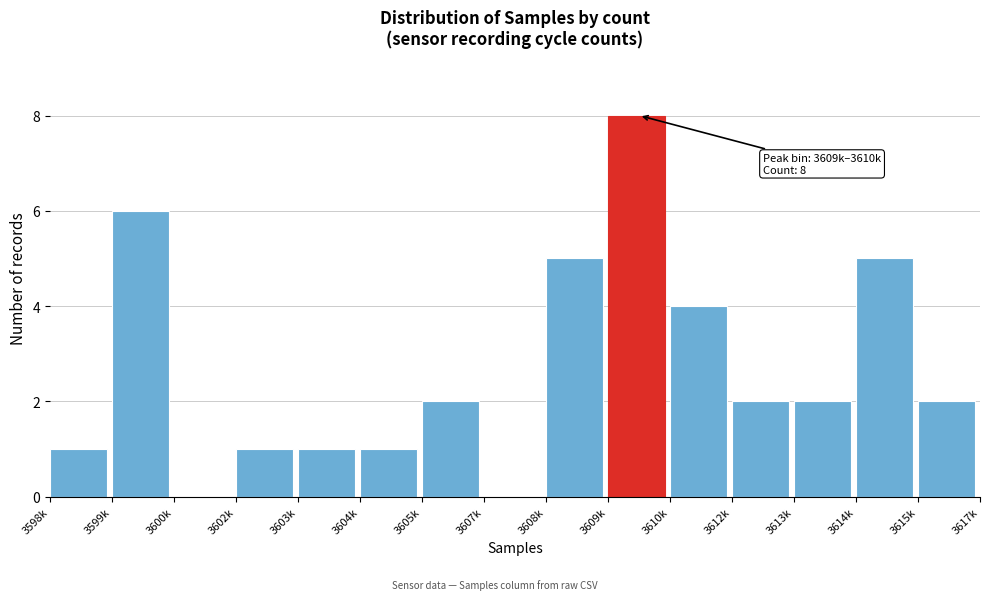

Reading left to right, list all the values displayed in this chart.

3598k=1	3599k=6	3600k=0	3602k=1	3603k=1	3604k=1	3605k=2	3607k=0	3608k=5	3609k=8	3610k=4	3612k=2	3613k=2	3614k=5	3615k=2